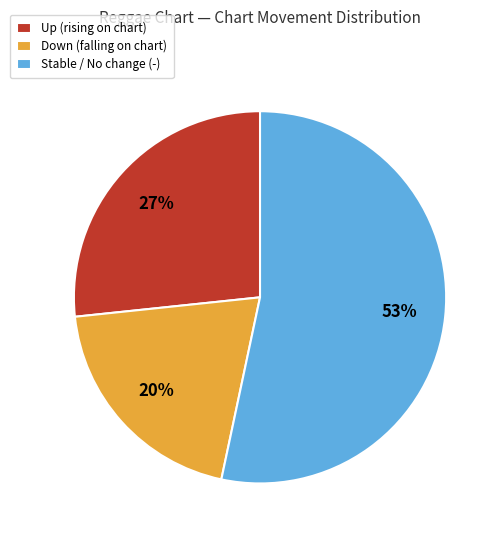

Count the number of slices in the pie.

3